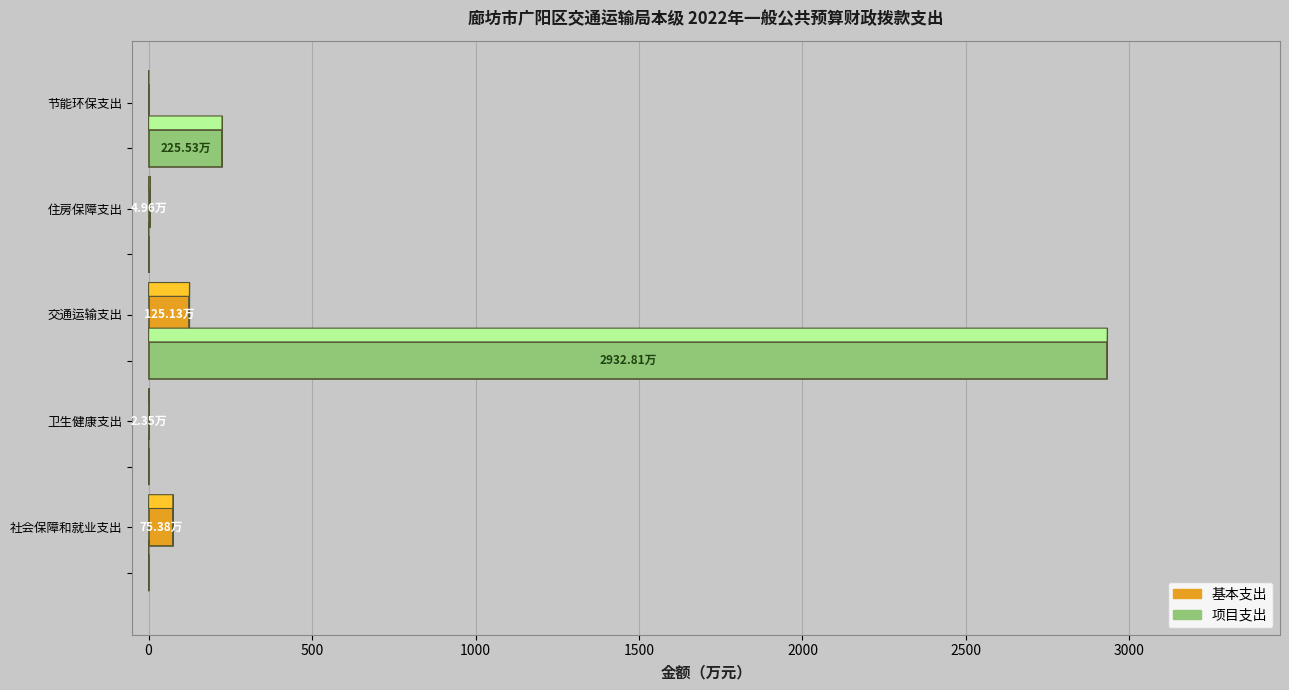

Between 交通运输支出 and 节能环保支出, which series saw the biggest shift?

项目支出